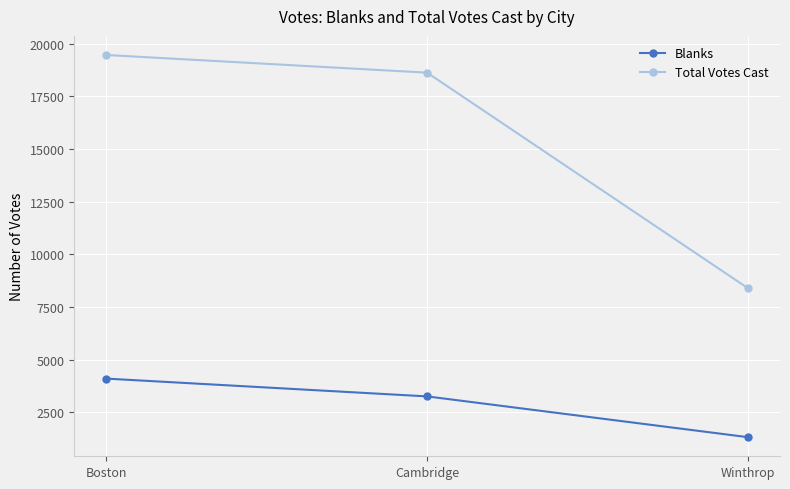

At which category is the sum across all series the highest?

Boston